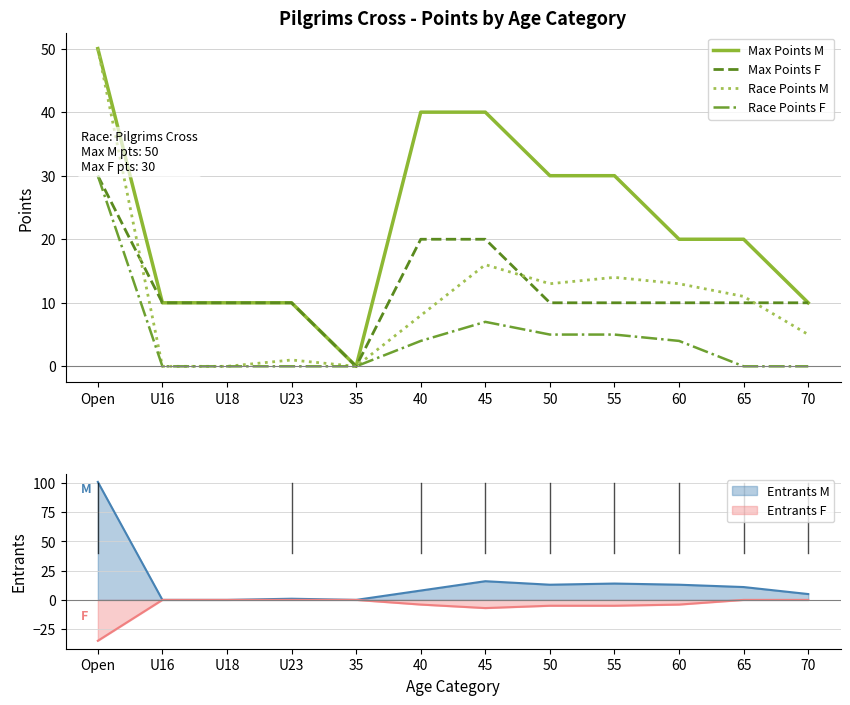

What value does the Race Points F series have at Open, to the nearest 5?

30